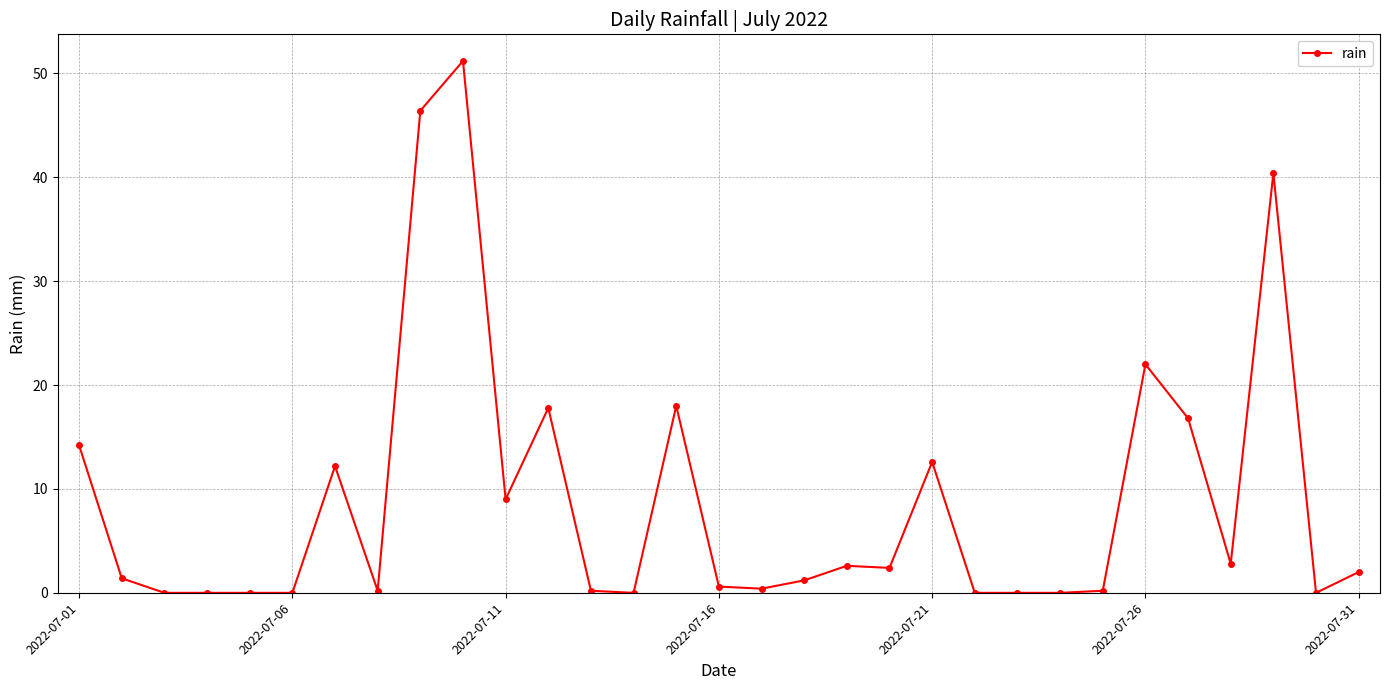

What is the maximum value shown in the chart?

51.2